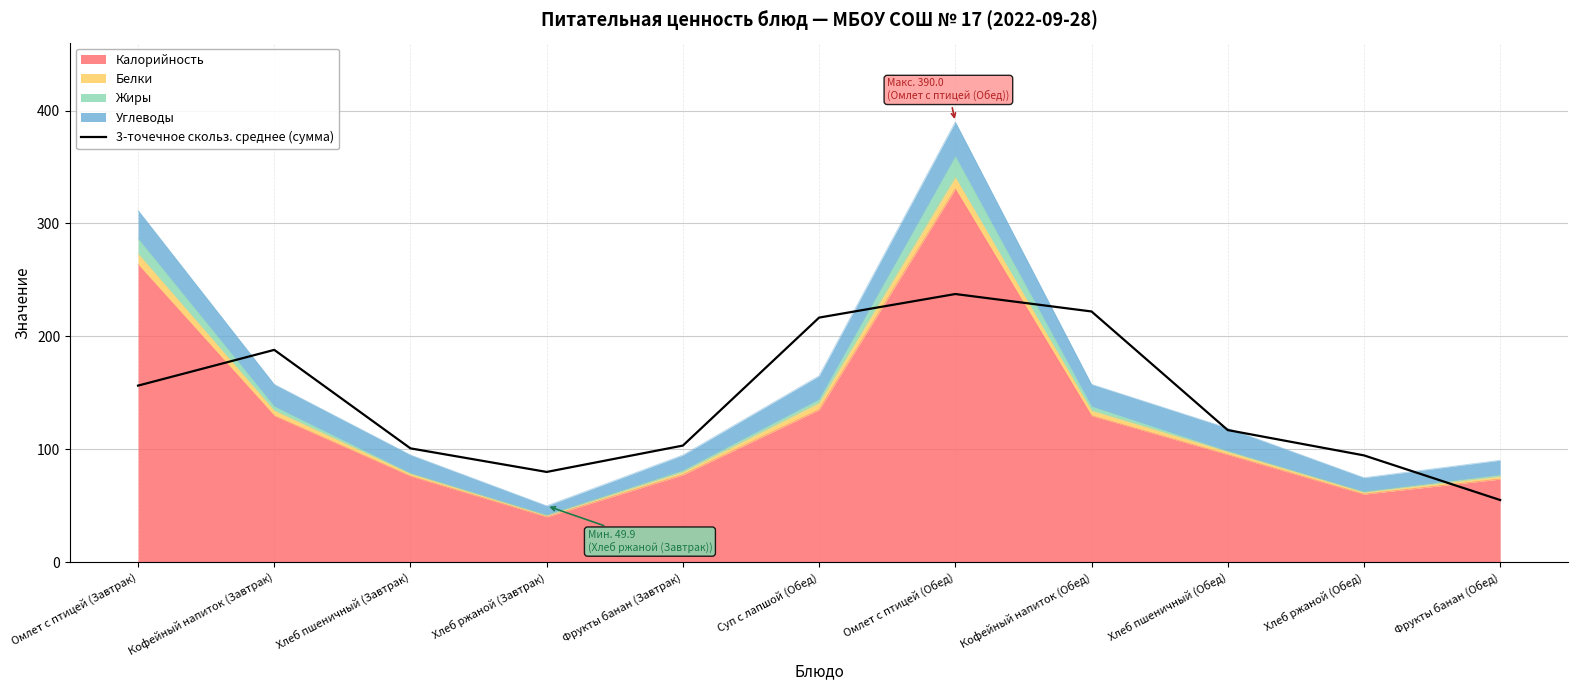

Reading left to right, extract all data points from this chart.

156.4	188.0	100.8	79.9	103.3	216.6	237.5	222.0	117.0	94.6	55.0